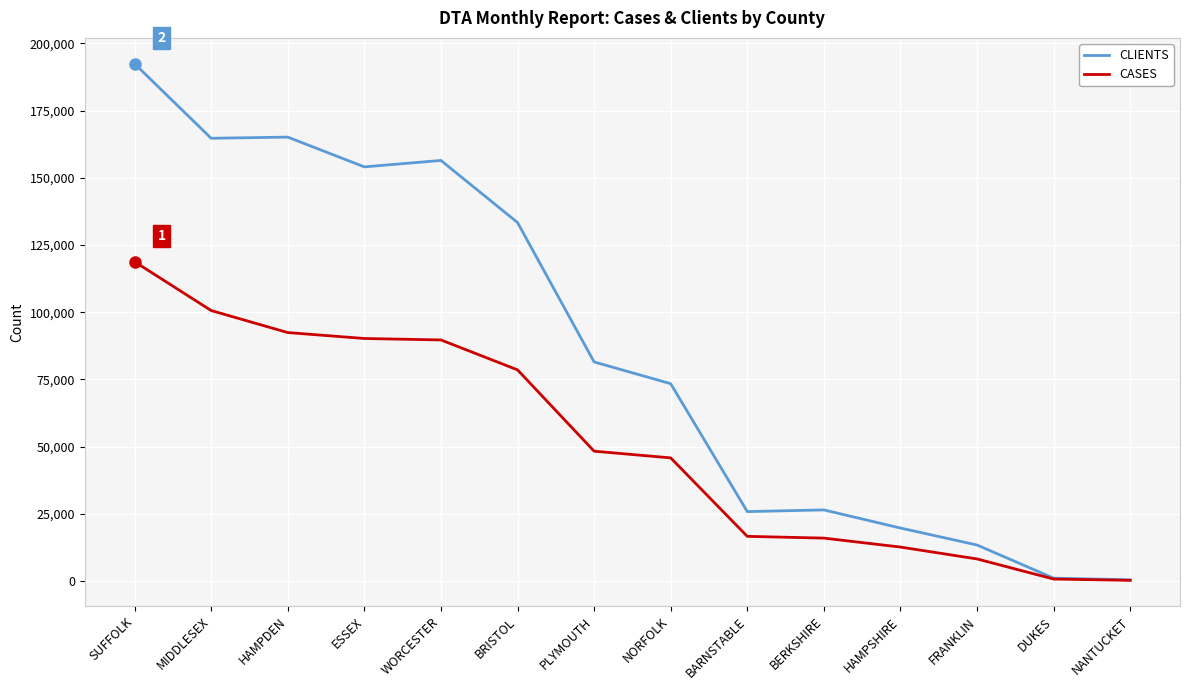

How many lines are shown in the chart?

2